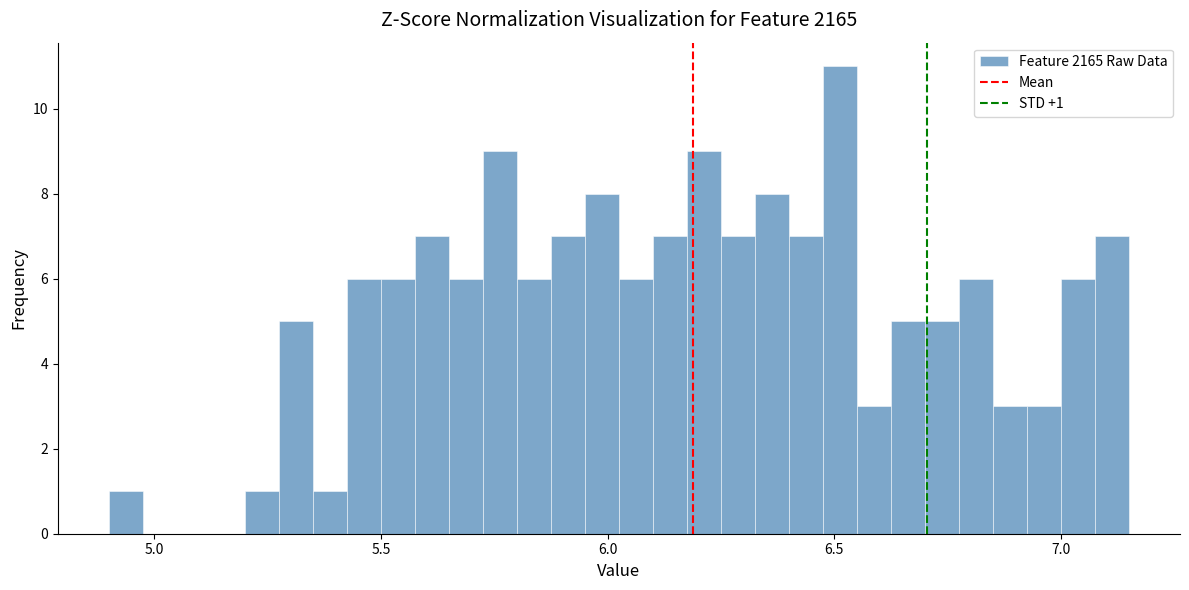

Around what value on the x-axis is the tallest bar? Give the approximate position of its centre, as read against the axis.

6.50